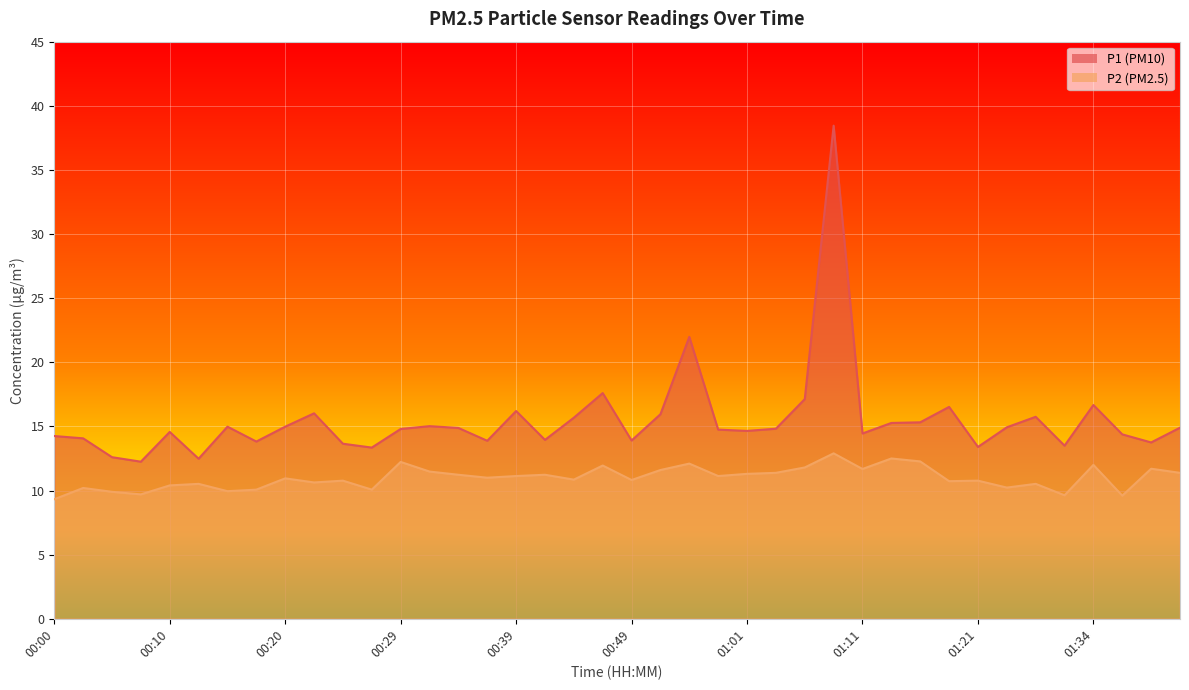

What is the difference between the highest and lowest values at 01:11?

2.8